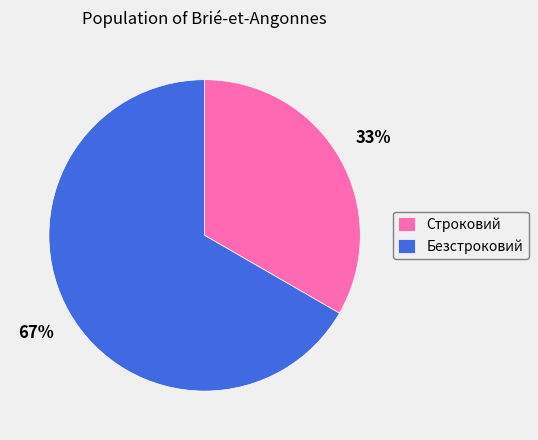

Is the sum of Безстроковий and Строковий greater than half?

Yes